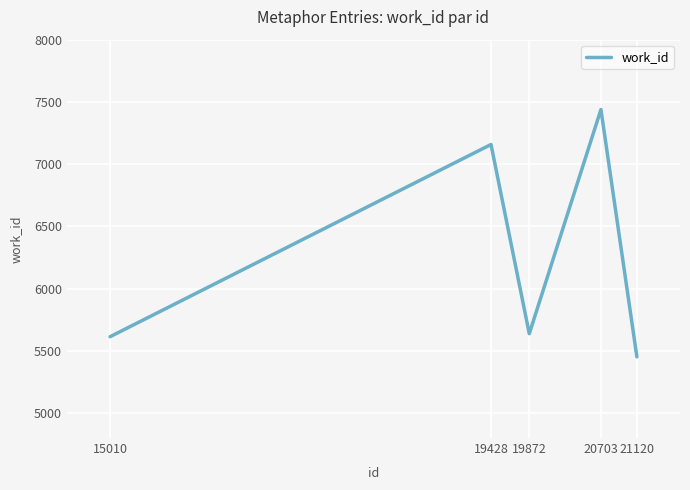

Read the value at 21120.

5452